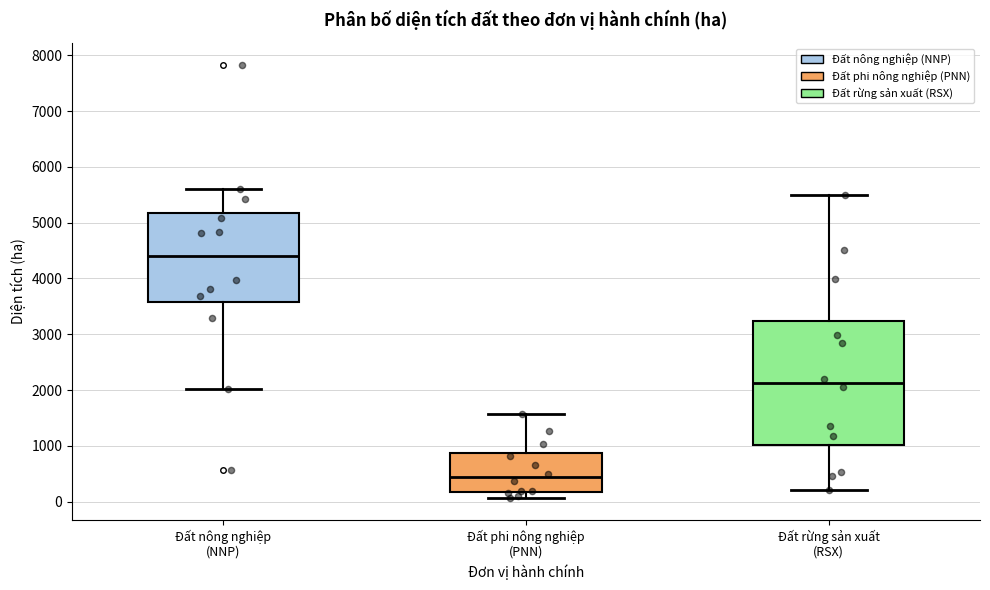

Which box's median line is the highest?

Đất nông nghiệp (NNP)